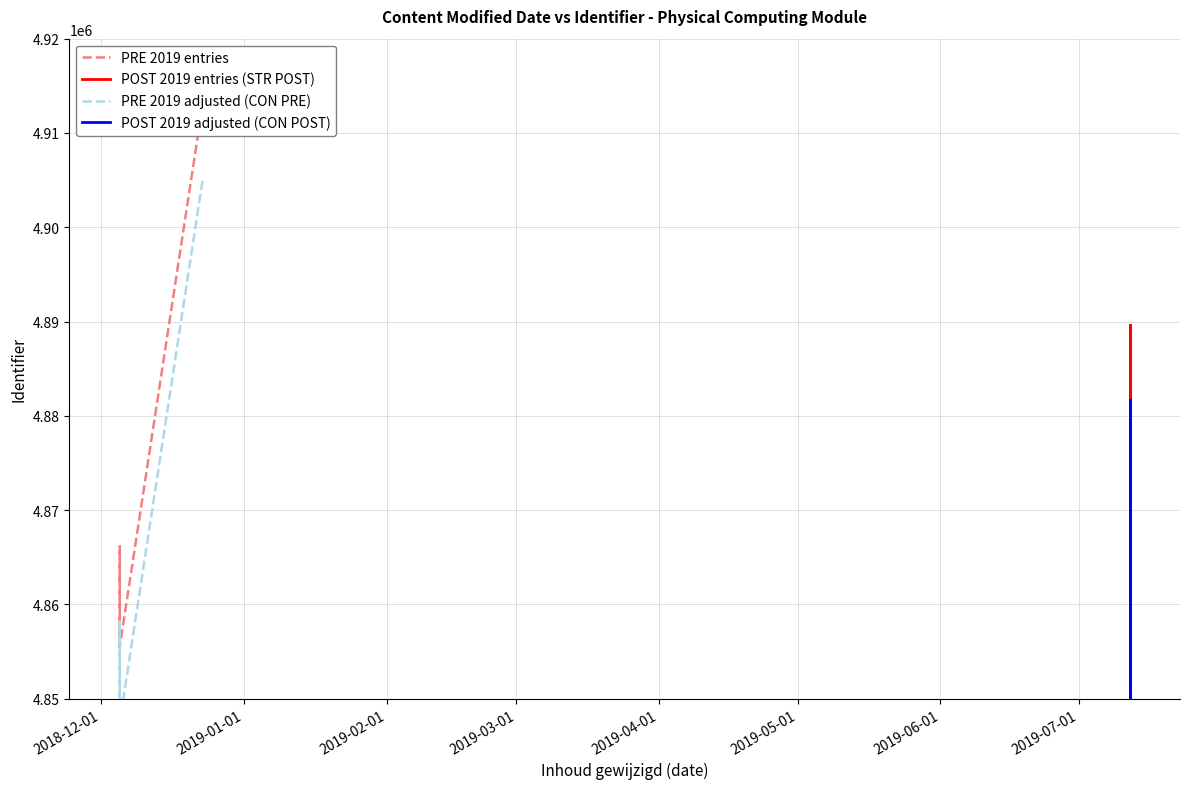

At how many categories does at least one series exceed 4902255?

1